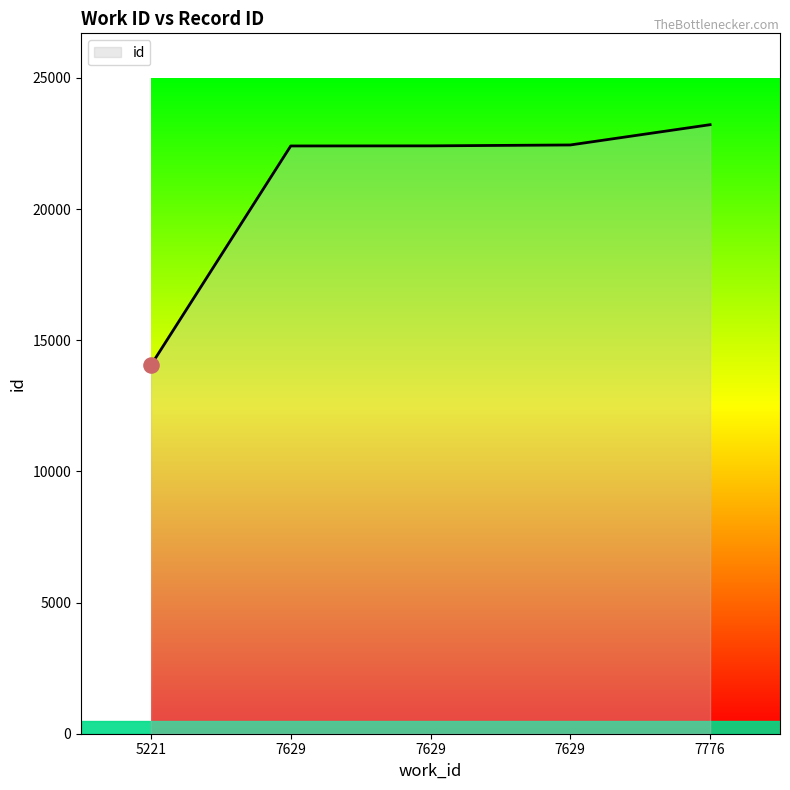

What is the change in value from 7629 to 7629?

+38